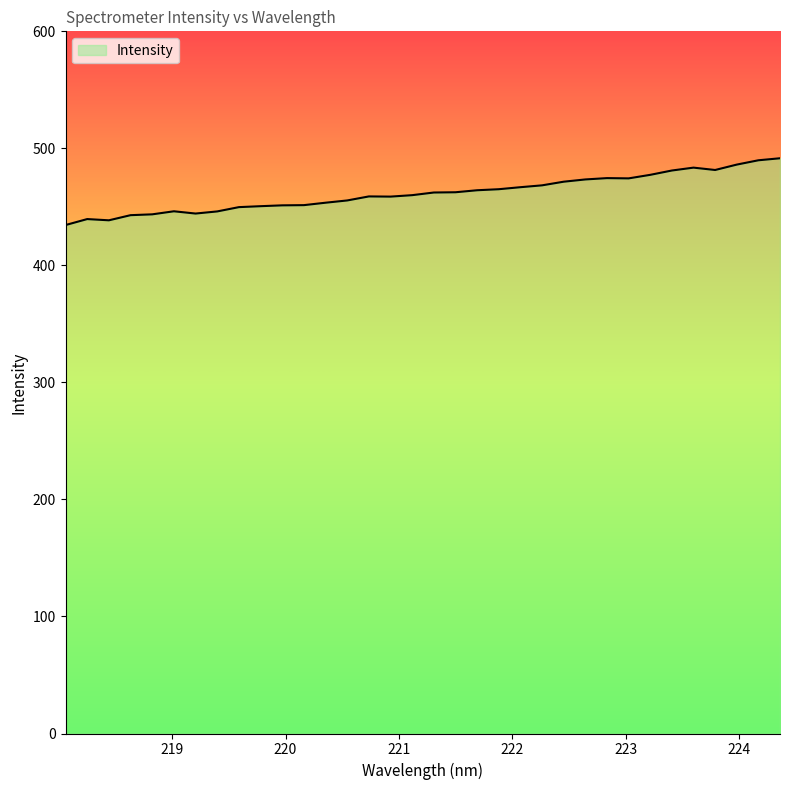

What is the greatest value displayed?

491.5